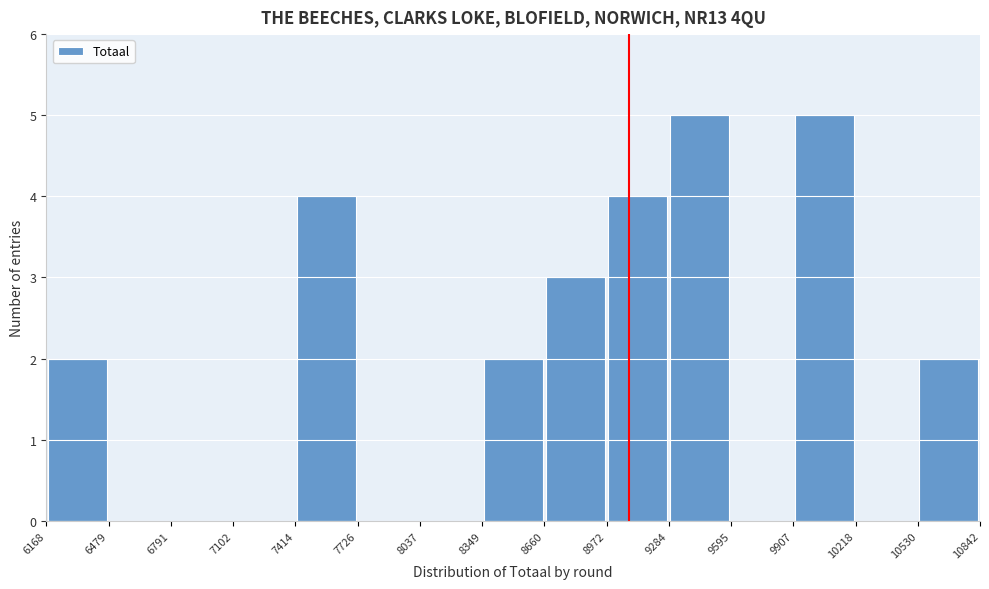

Reading left to right, list every bar in this chart as the range it spans on the x-axis followed by its height. The values are not printed on the chart, so give them approximately, as read against the axis.

6168 to 6479: 2
6479 to 6791: 0
6791 to 7102: 0
7102 to 7414: 0
7414 to 7726: 4
7726 to 8037: 0
8037 to 8349: 0
8349 to 8660: 2
8660 to 8972: 3
8972 to 9284: 4
9284 to 9595: 5
9595 to 9907: 0
9907 to 10218: 5
10218 to 10530: 0
10530 to 10842: 2